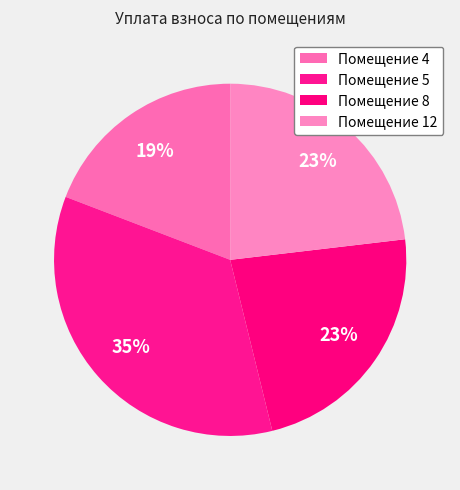

Count the number of slices in the pie.

4